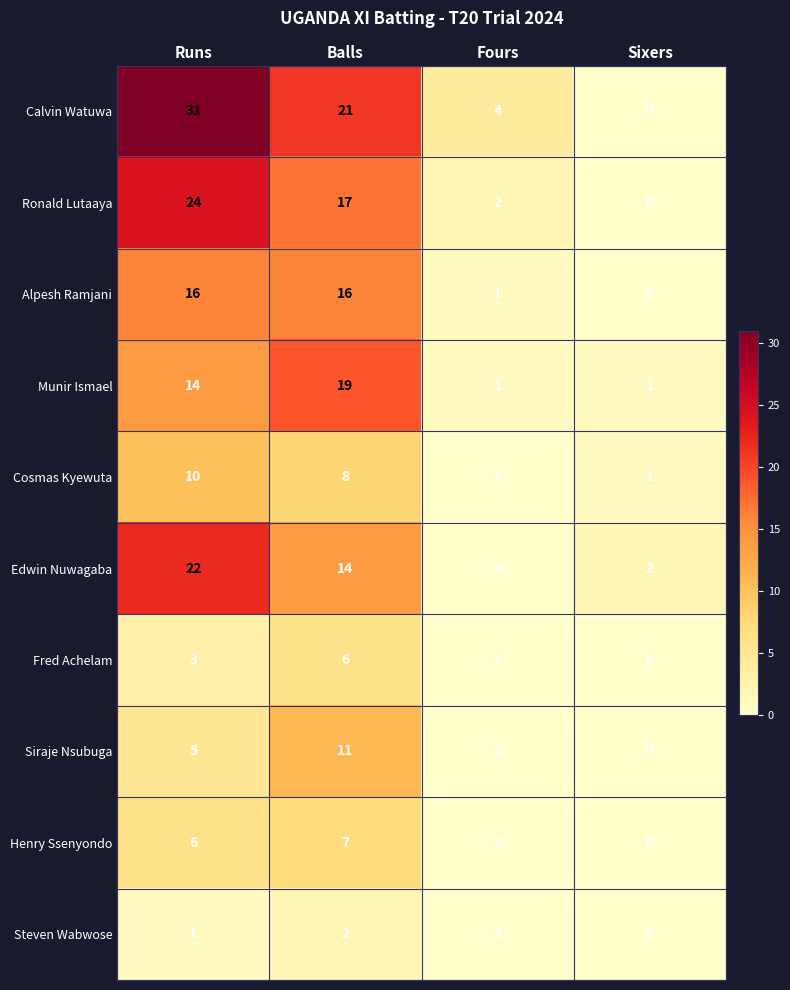

At which category is the sum across all series the highest?

Runs